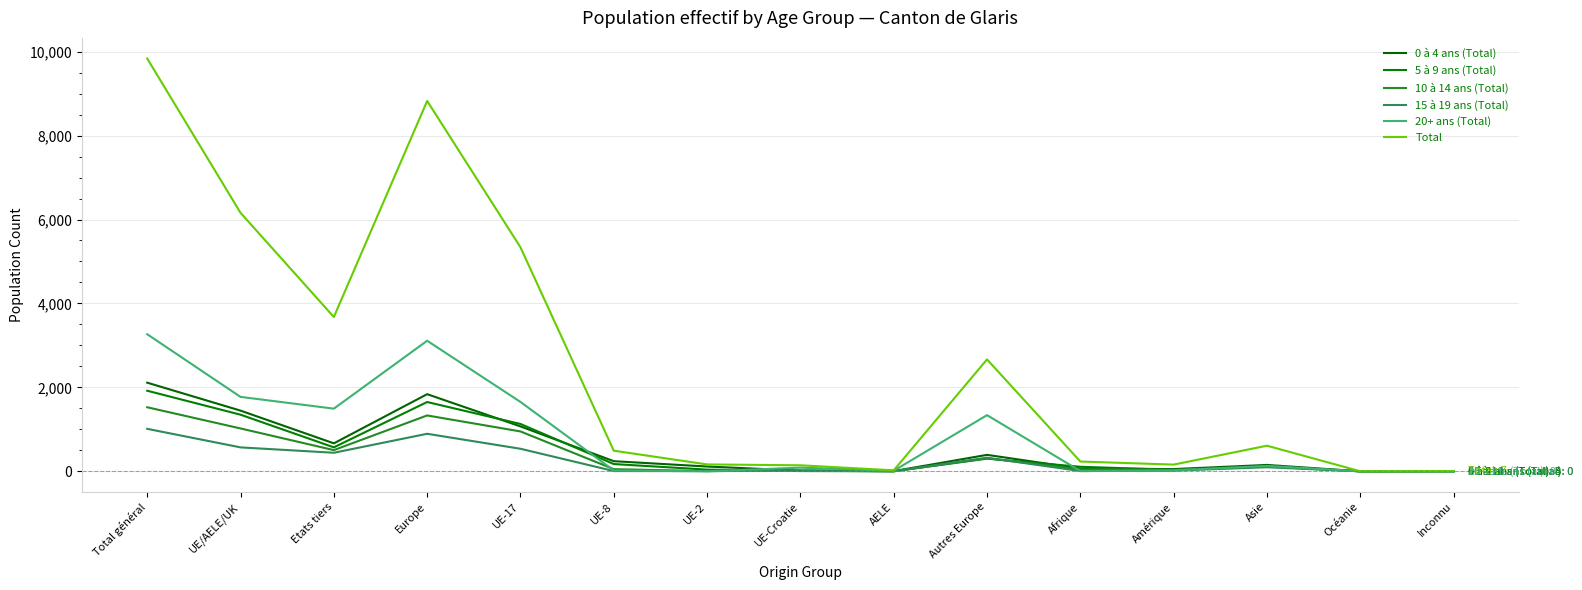

What is the sum of all Total values?

38333